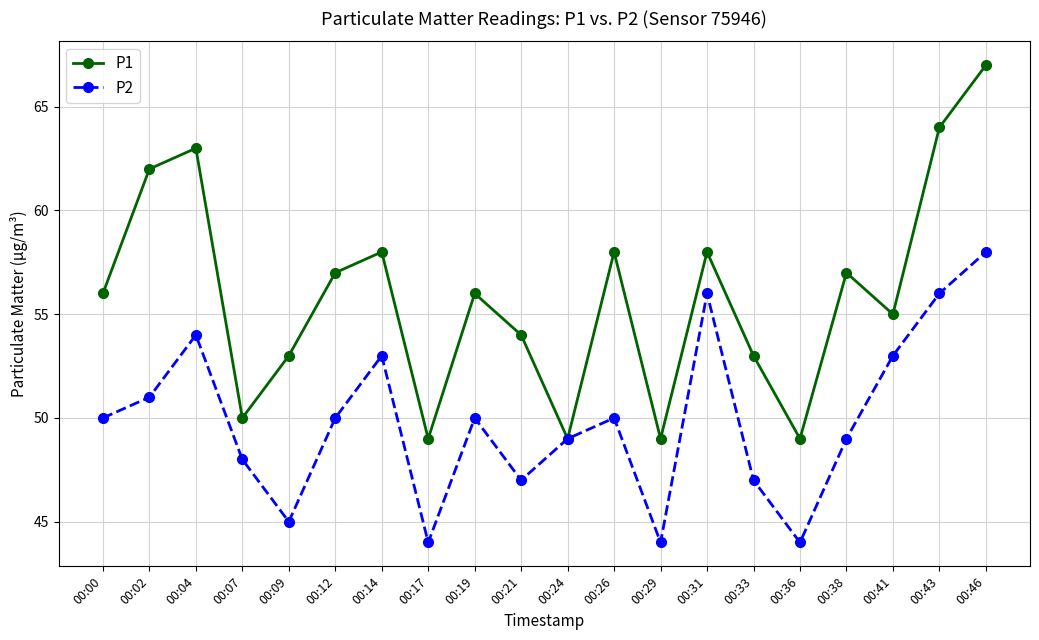

What is the spread (max minus min) of values at 00:17?

5